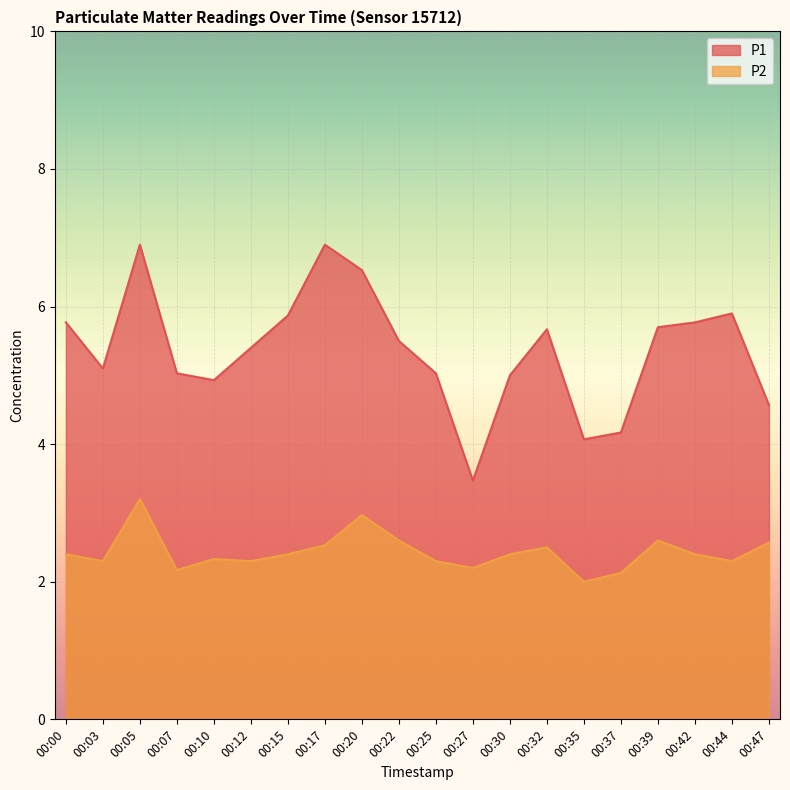

List the series in order of their peak value, highest first.

P1, P2